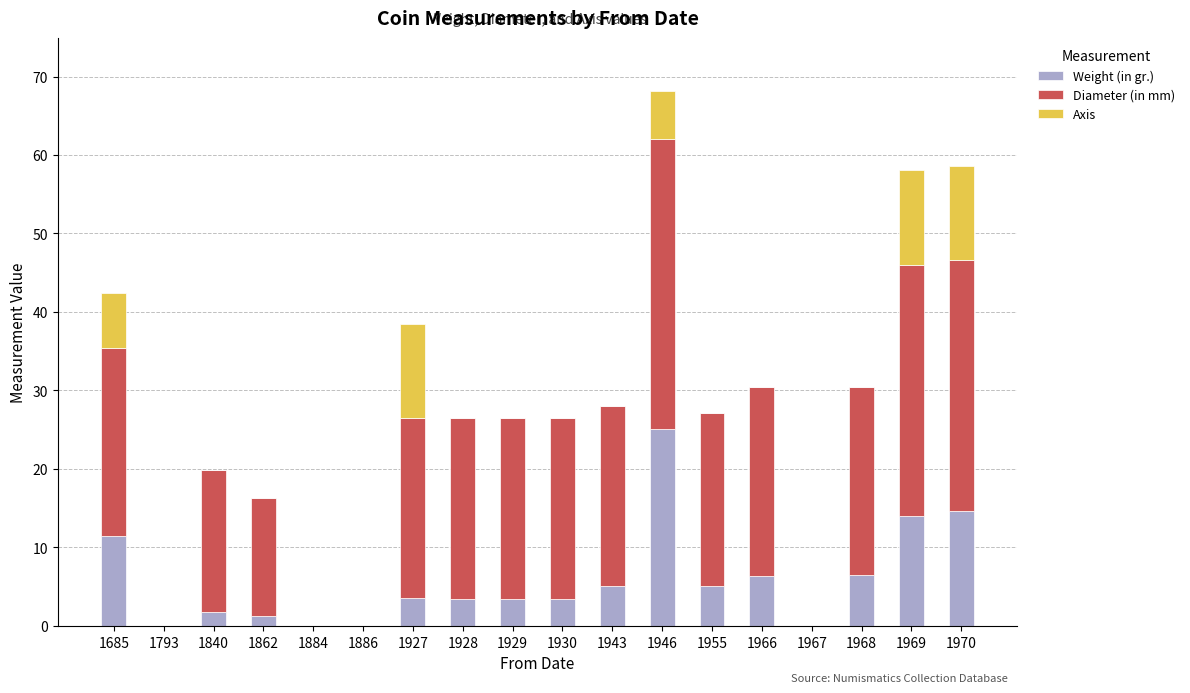

The value of Weight (in gr.) at 1946 is 25.1. True or false?

True